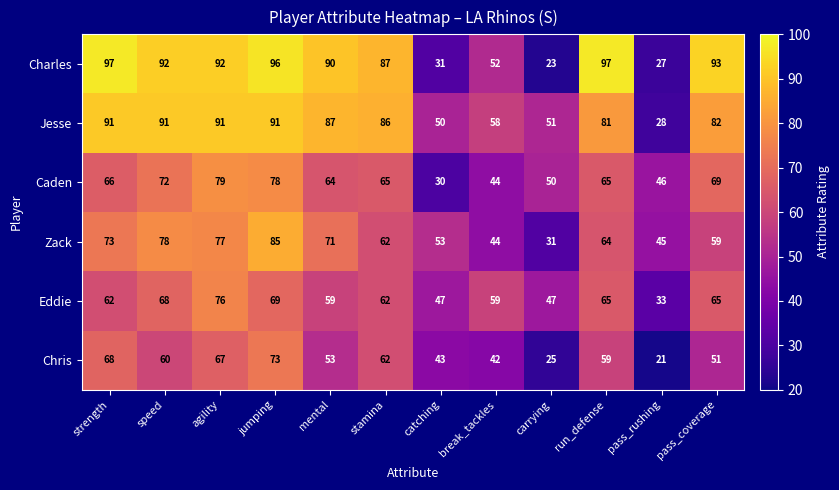

What is the average value of the Zack series?

62